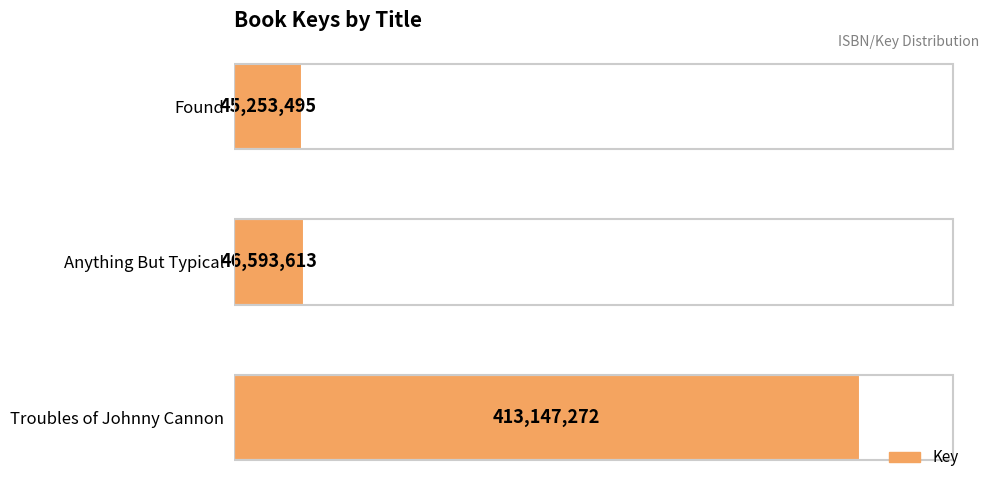

Reading bottom to top, list all the values displayed in this chart.

Troubles of Johnny Cannon=413147272	Anything But Typical=46593613	Found=45253495